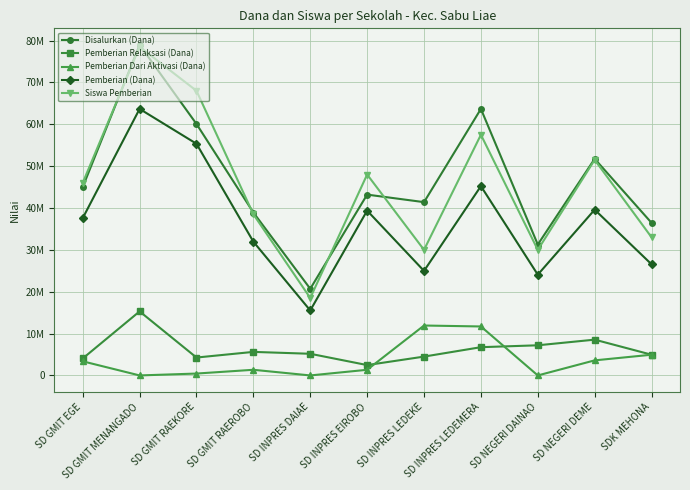

Between SD GMIT RAEROBO and SD NEGERI DAINAO, which series saw the biggest shift?

Siswa Pemberian